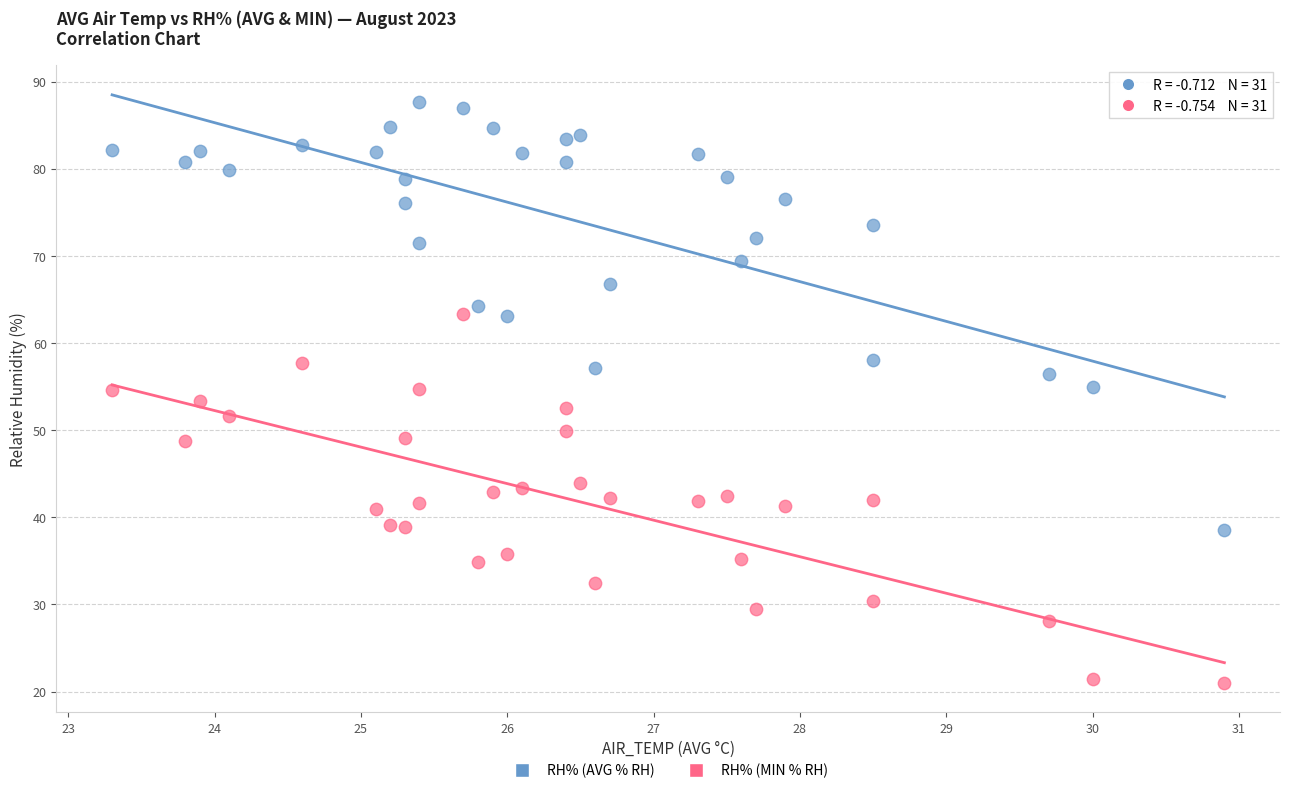

Across all data points, what is the range of Y values (max minus min)?

66.6